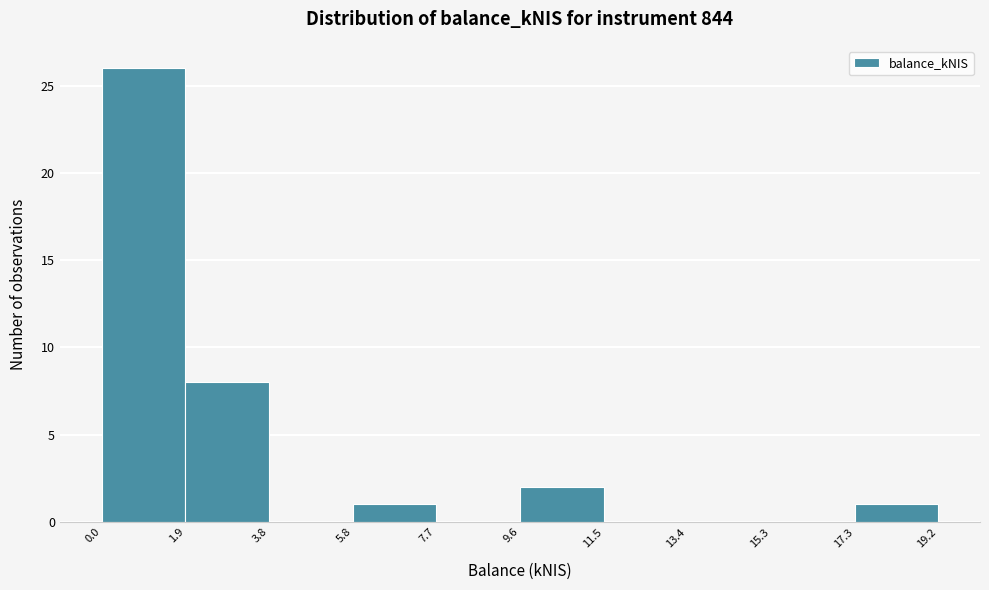

Reading left to right, transcribe this chart: for each bar, give the range it covers on the x-axis and its height. The values are not printed on the chart, so give them approximately, as read against the axis.

0.0 to 1.9: 26
1.9 to 3.8: 8
3.8 to 5.8: 0
5.8 to 7.7: 1
7.7 to 9.6: 0
9.6 to 11.5: 2
11.5 to 13.4: 0
13.4 to 15.3: 0
15.3 to 17.3: 0
17.3 to 19.2: 1